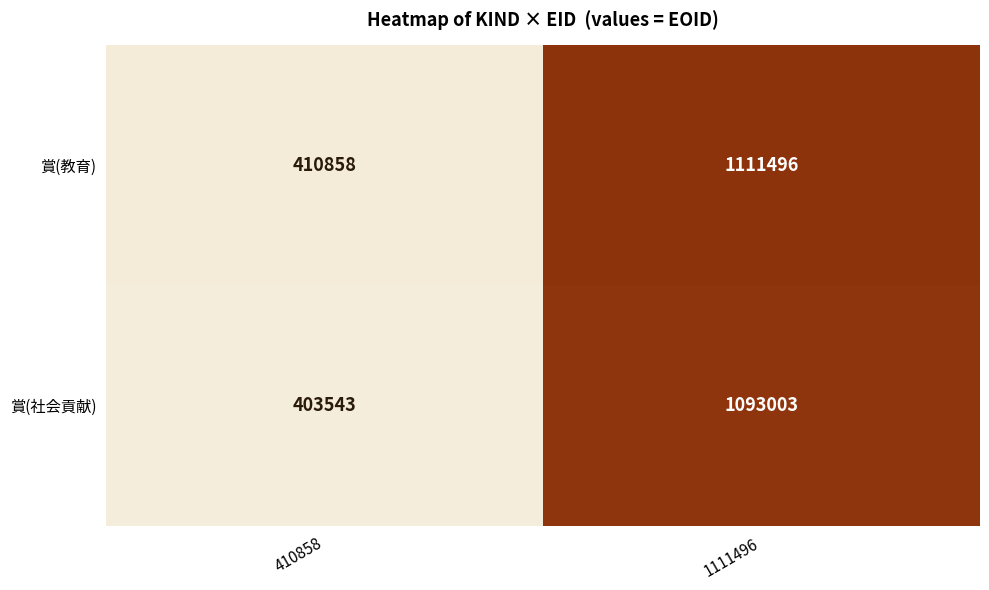

Is it true that 賞(社会貢献) equals 1093003 at 1111496?

True